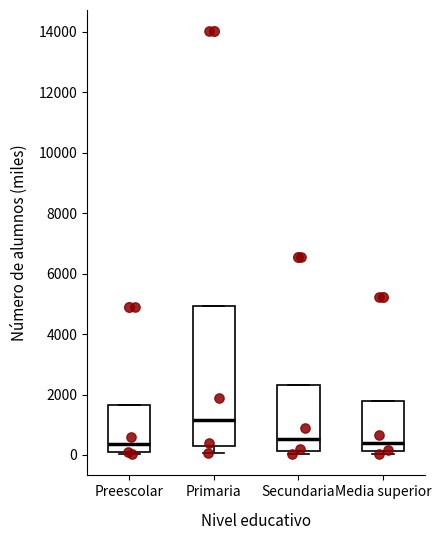

Where does the median line of the box for Preescolar sit on the y-axis? The values are not printed on the chart, so give them approximately, as read against the axis.

400